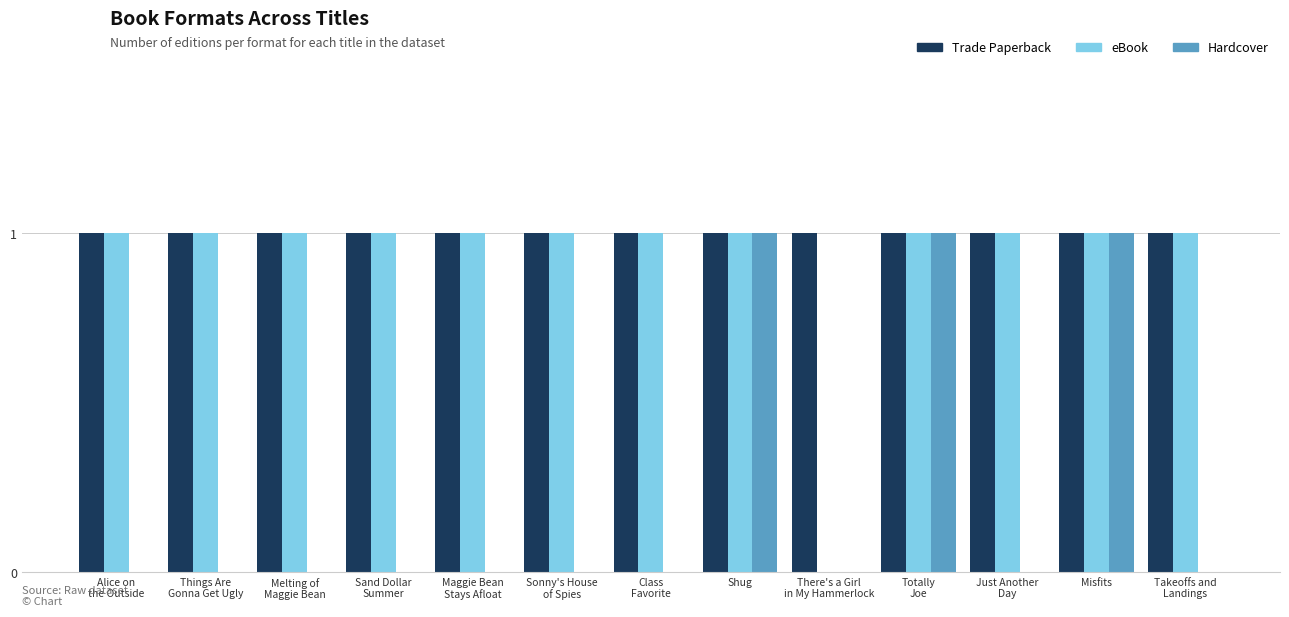

How many series are shown in this chart?

3